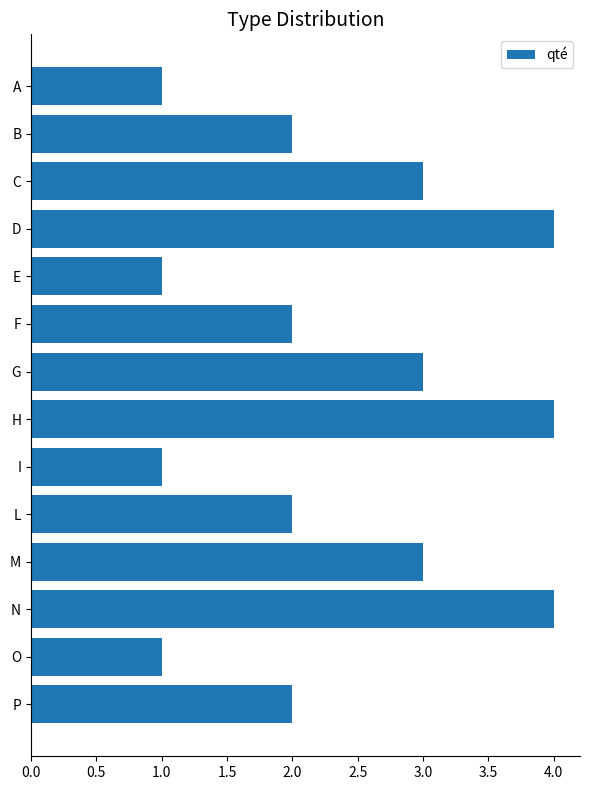

True or false: the data shows 2 at C.

False